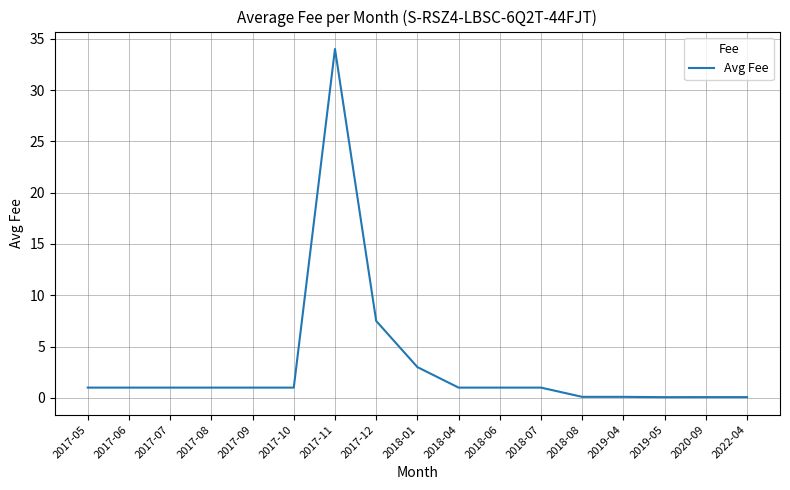

Does the chart have visible grid lines?

Yes